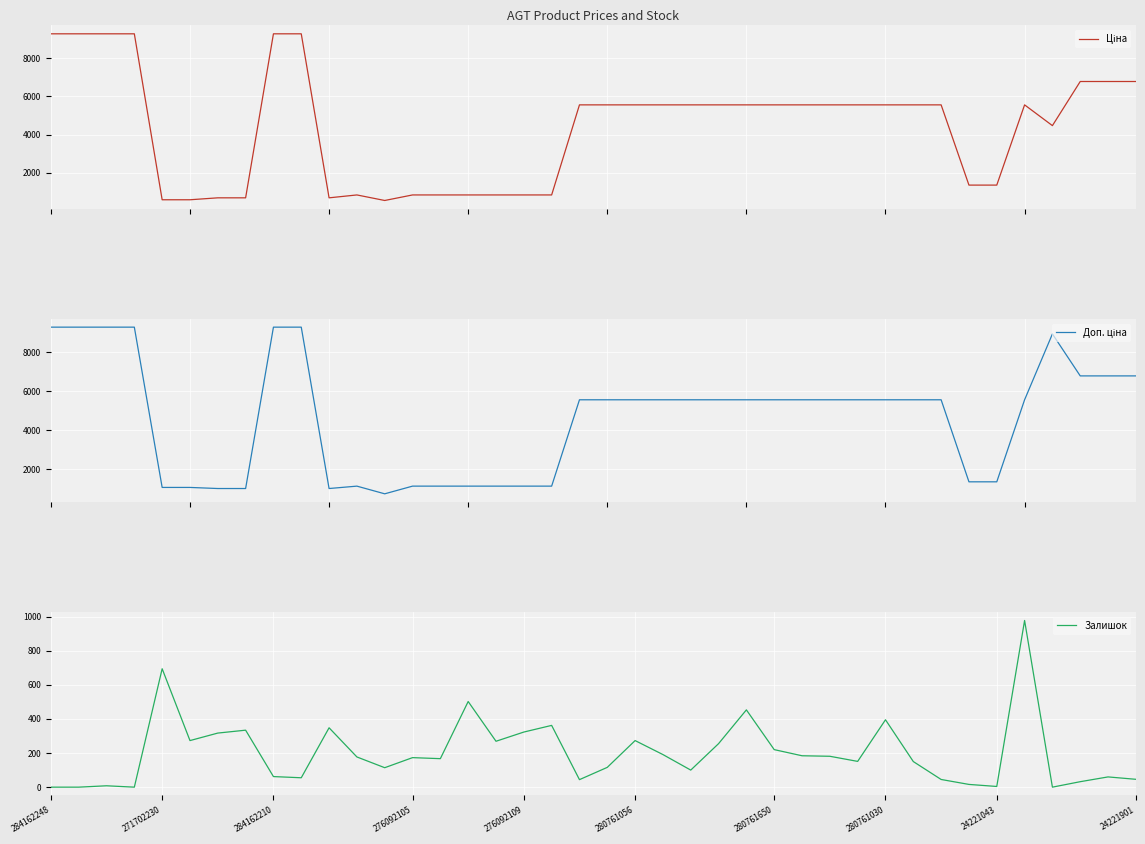

True or false: Доп. ціна has more than 0 points higher than both neighbors.

True